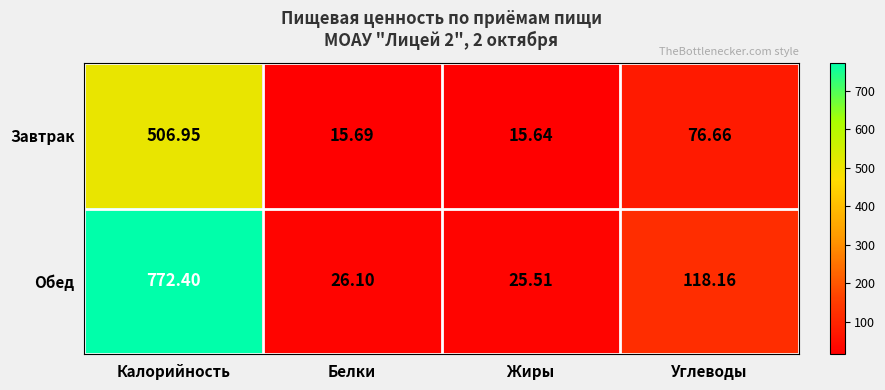

How many series are shown in this chart?

2